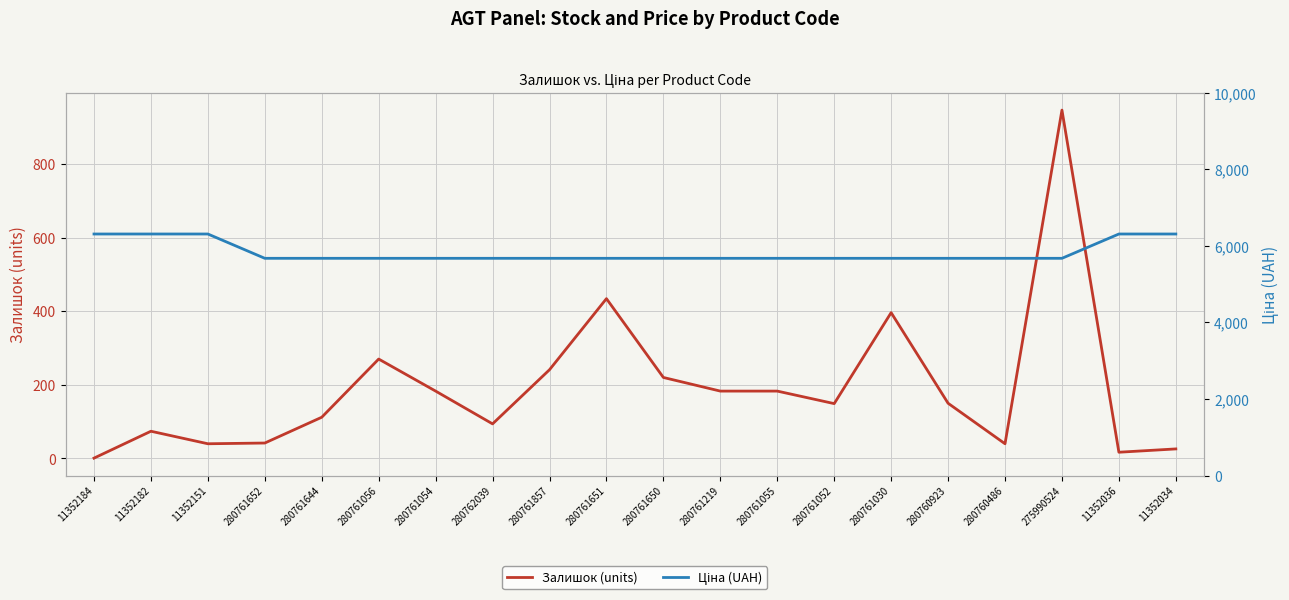

Reading left to right, extract all data points from this chart.

Залишок (units): 1.0	74.0	40.0	42.0	112.0	270.0	183.0	94.0	241.0	434.0	220.0	183.0	183.0	149.0	396.0	150.0	40.0	946.0	17.0	26.0
Ціна (UAH): 6308.8	6308.8	6308.8	5673.8	5673.8	5673.8	5673.8	5673.8	5673.8	5673.8	5673.8	5673.8	5673.8	5673.8	5673.8	5673.8	5673.8	5673.8	6308.8	6308.8